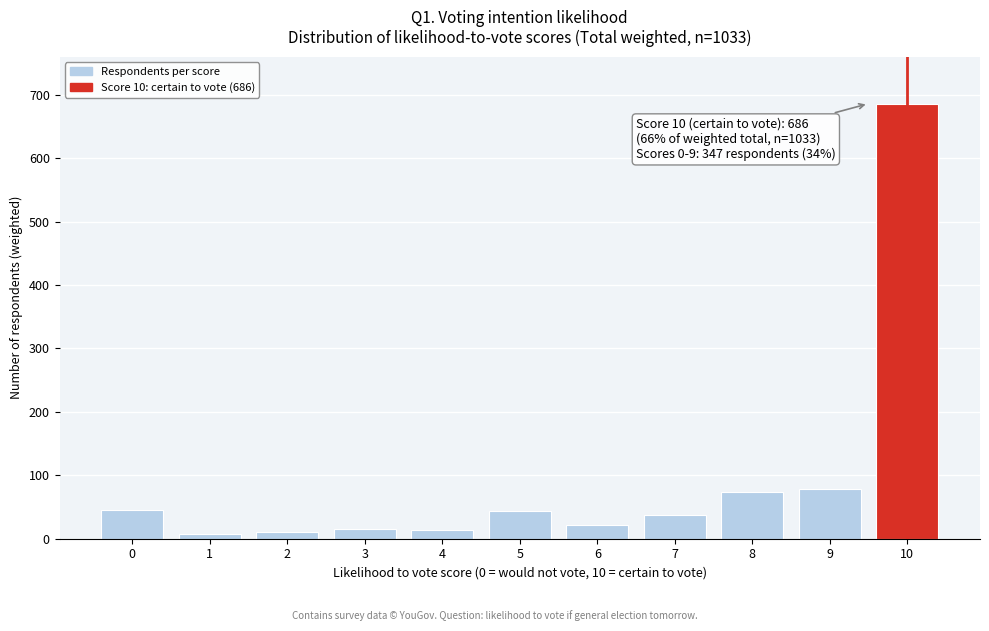

What is the maximum value shown in the chart?

686